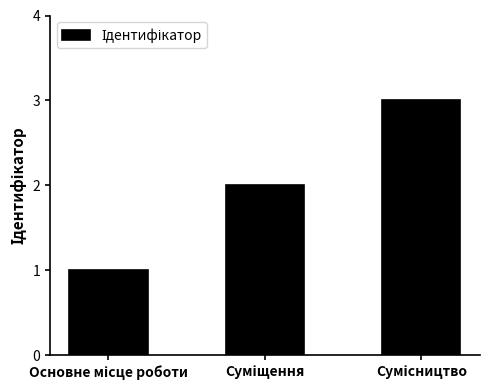

What is the greatest value displayed?

3